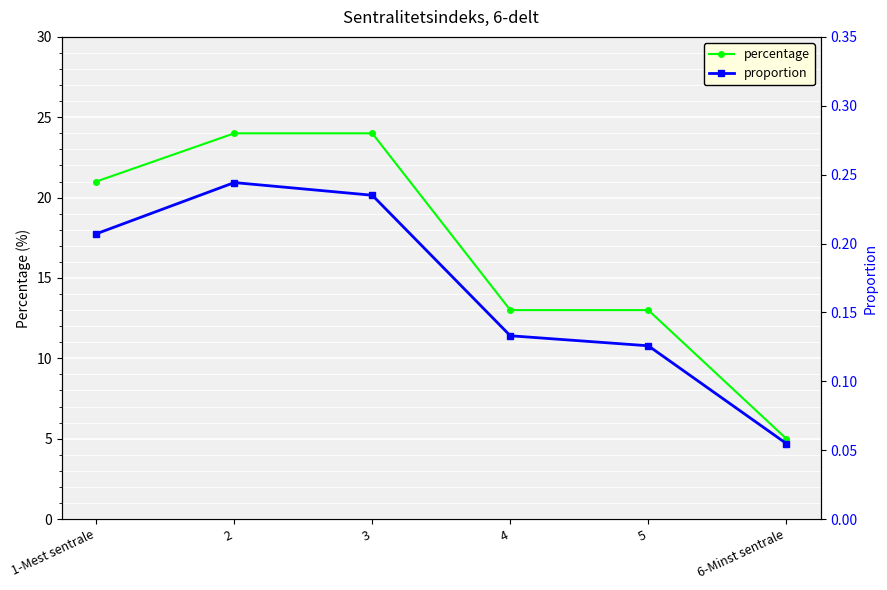

What are all the series names shown in the legend?

percentage, proportion